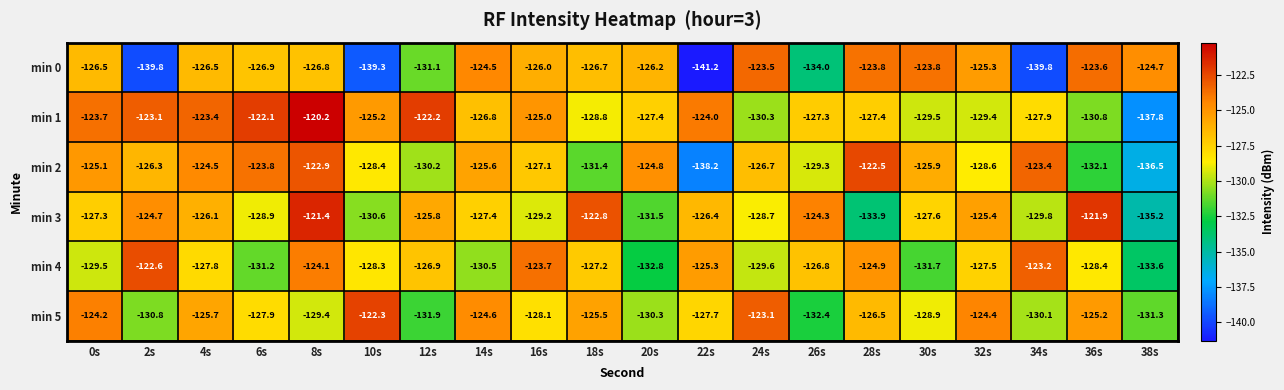

Read the min 0 value at 26s.

-134.0